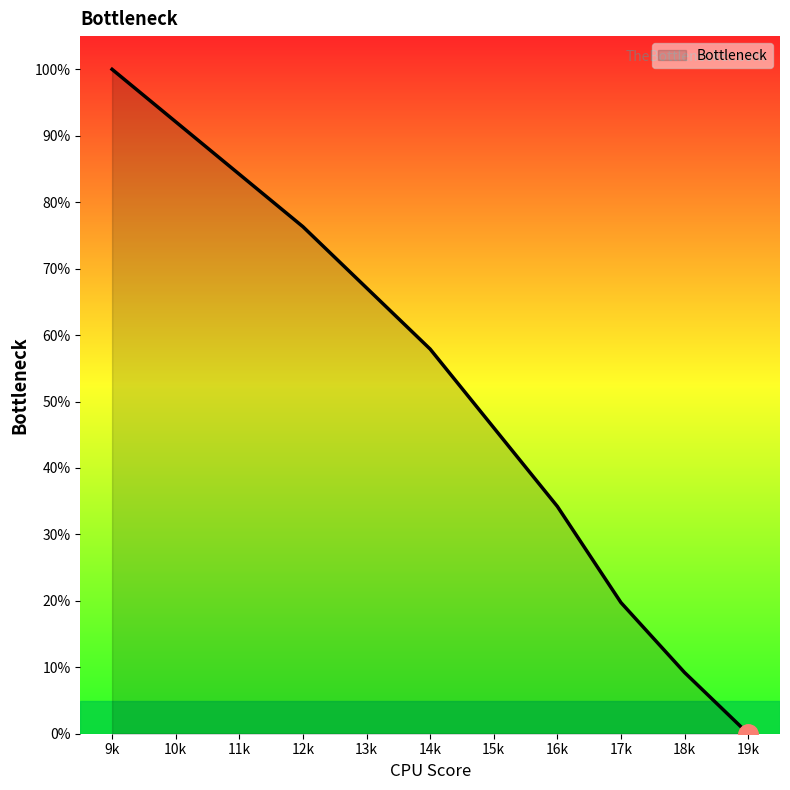

Rank the categories by value from highest to lowest.

9k, 10k, 11k, 12k, 13k, 14k, 15k, 16k, 17k, 18k, 19k